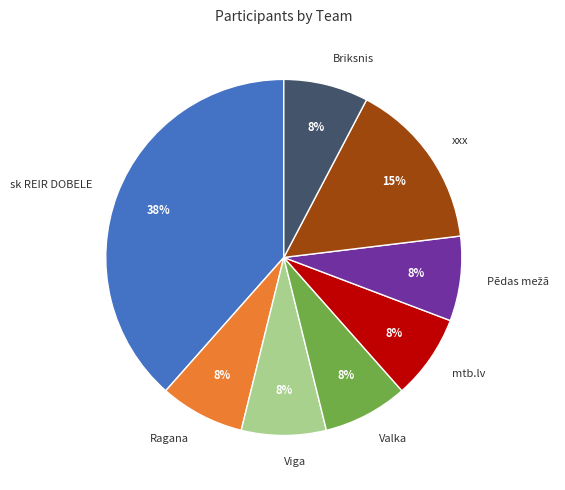

Combined, do sk REIR DOBELE and Valka account for over 50%?

No